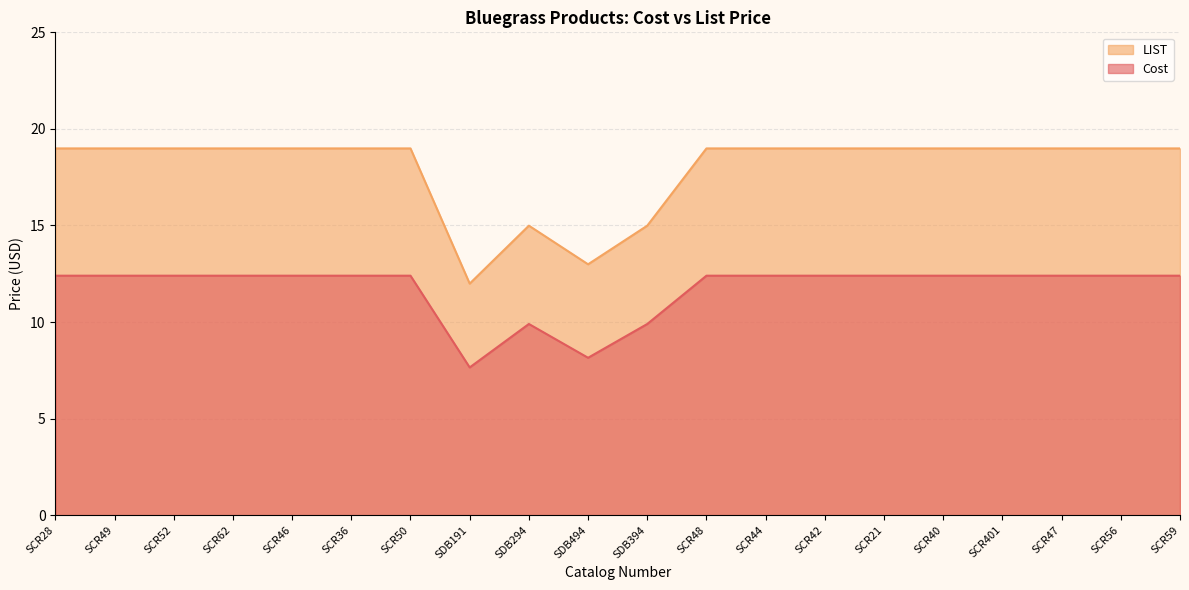

Does the chart display data point markers on the line(s)?

No